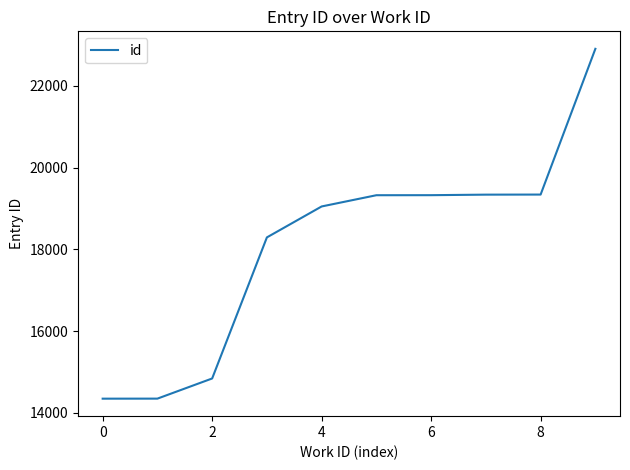

What is the smallest value displayed?

14348